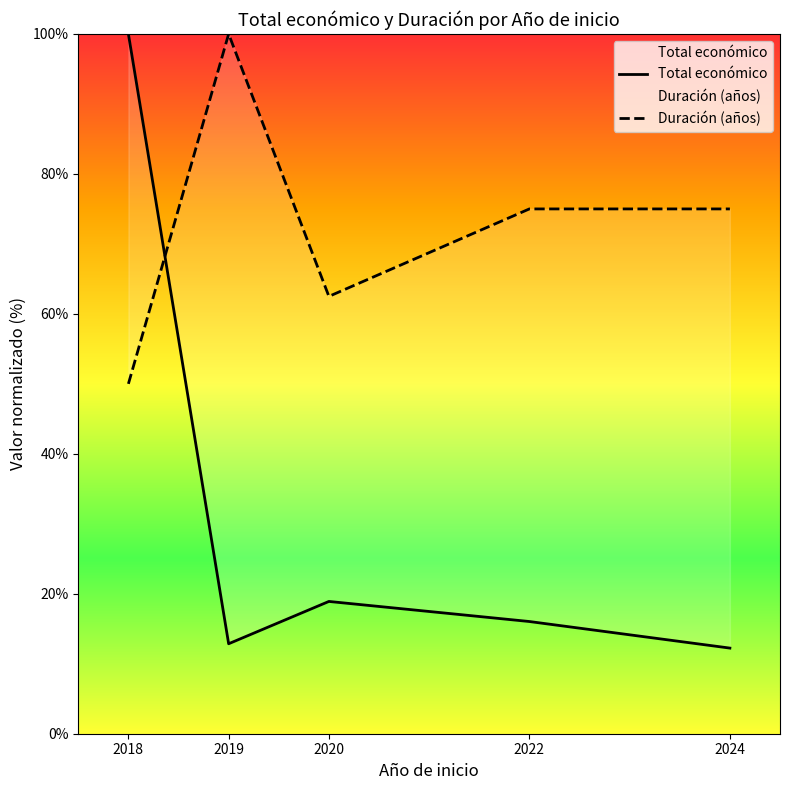

Is the value of Total económico at 2018 greater than the value of Duración (años) at 2020?

Yes